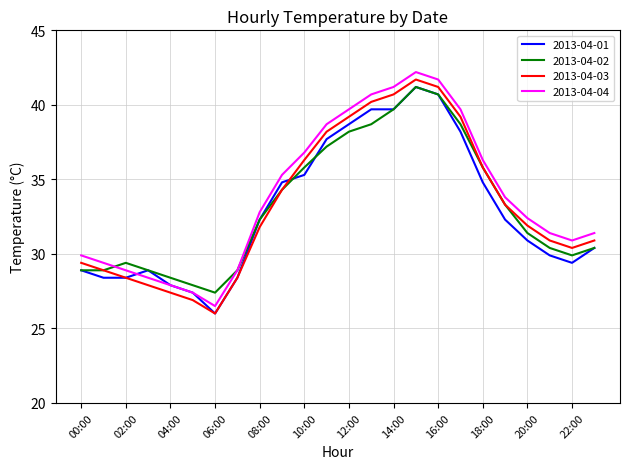

True or false: 2013-04-03 and 2013-04-04 intersect in this chart.

False